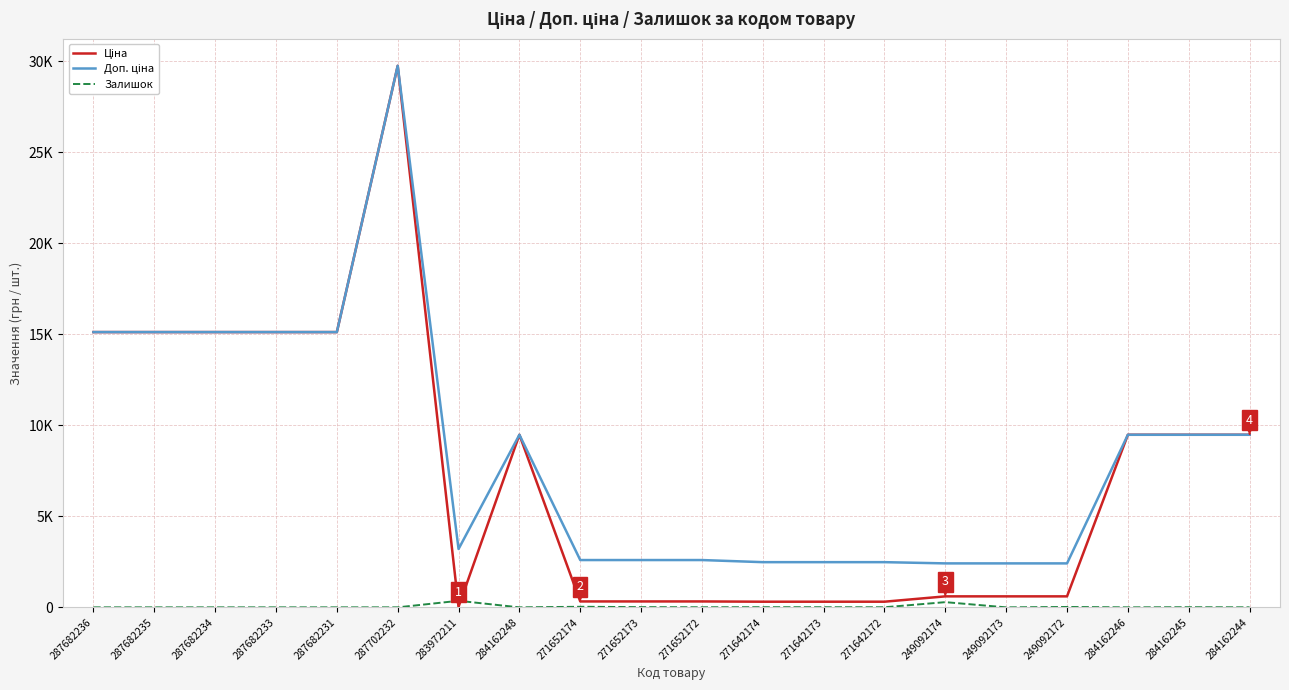

Does the chart have visible grid lines?

Yes